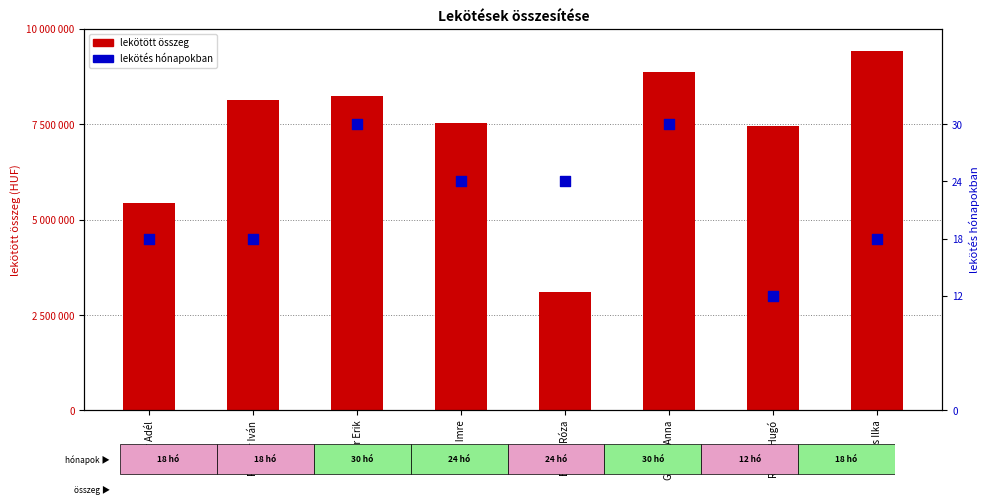

Which series has the largest total across all categories?

lekötött összeg